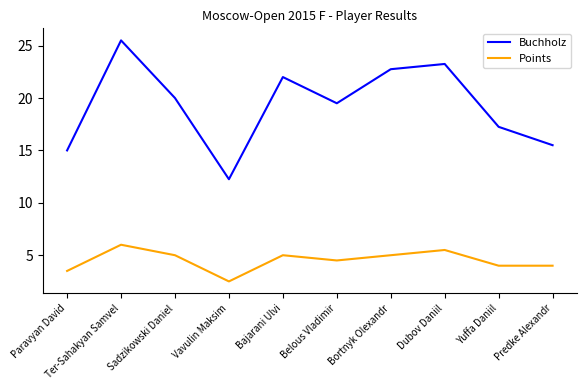

List the series in order of their overall mean, lowest first.

Points, Buchholz